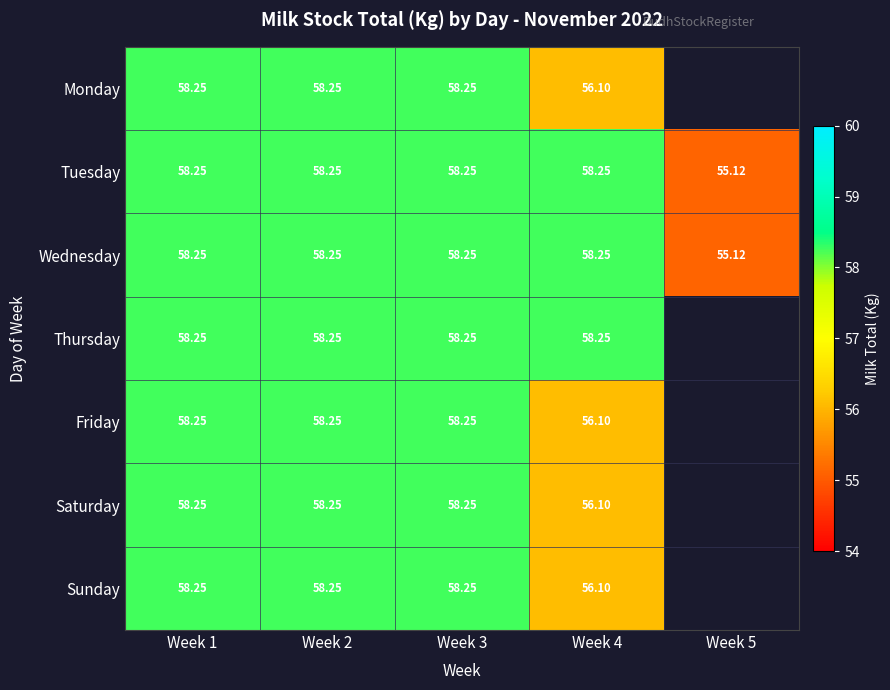

What is the spread (max minus min) of values at Week 4?

2.1